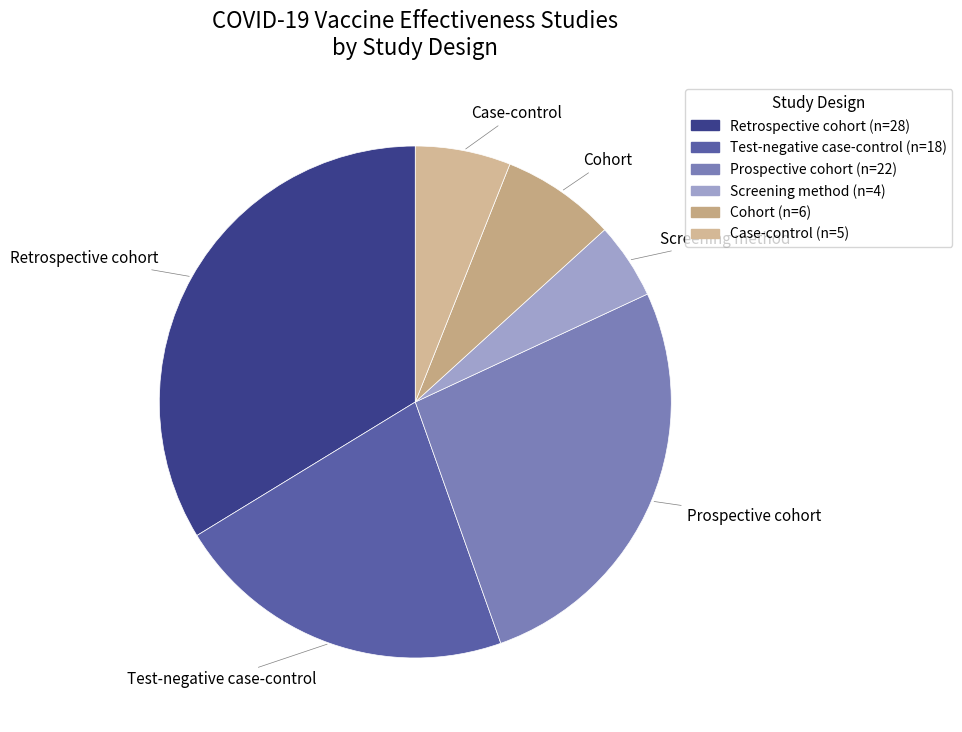

Rank the categories by value from lowest to highest.

Screening method, Case-control, Cohort, Test-negative case-control, Prospective cohort, Retrospective cohort